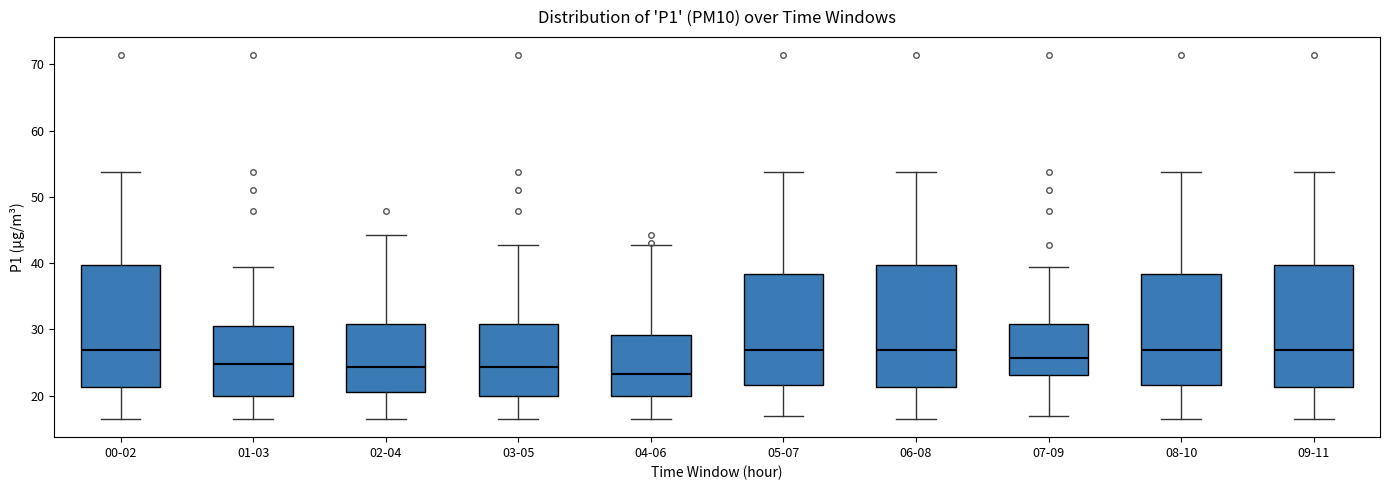

Reading left to right, read every box against the y-axis: the position of its median line, the range the box covers, and the ends of its whiskers. The values are not printed on the chart, so give them approximately, as read against the axis.

00-02: median 27, box 21 to 40, whiskers 16 to 54
01-03: median 25, box 20 to 30, whiskers 16 to 39
02-04: median 24, box 21 to 31, whiskers 16 to 44
03-05: median 24, box 20 to 31, whiskers 16 to 43
04-06: median 23, box 20 to 29, whiskers 16 to 43
05-07: median 27, box 22 to 38, whiskers 17 to 54
06-08: median 27, box 21 to 40, whiskers 16 to 54
07-09: median 26, box 23 to 31, whiskers 17 to 39
08-10: median 27, box 22 to 38, whiskers 16 to 54
09-11: median 27, box 21 to 40, whiskers 16 to 54